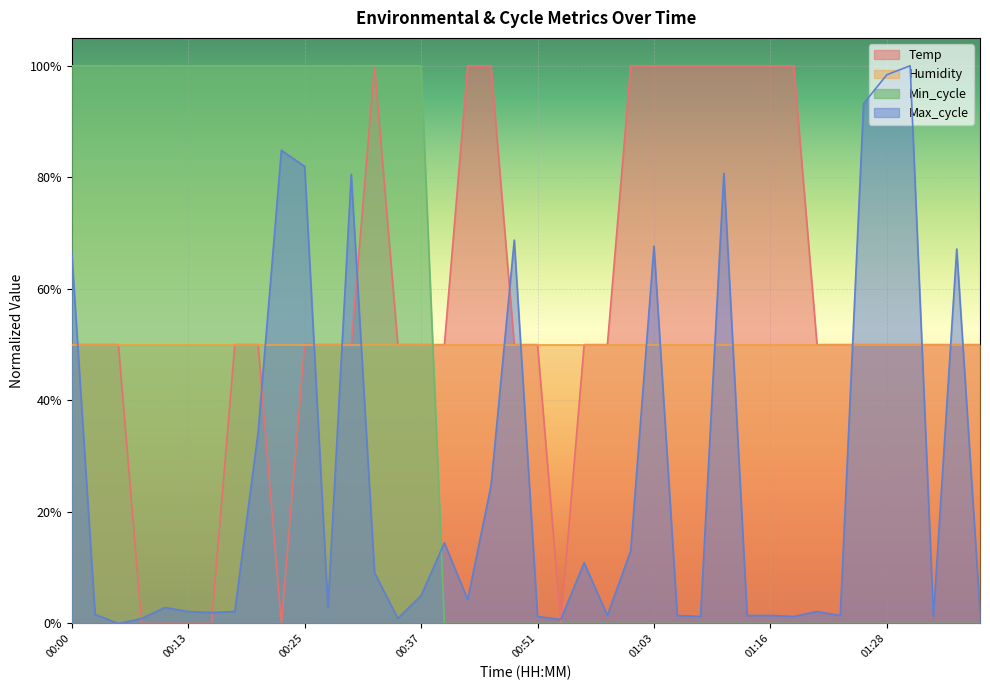

Which category has the lowest value across all series?

00:08